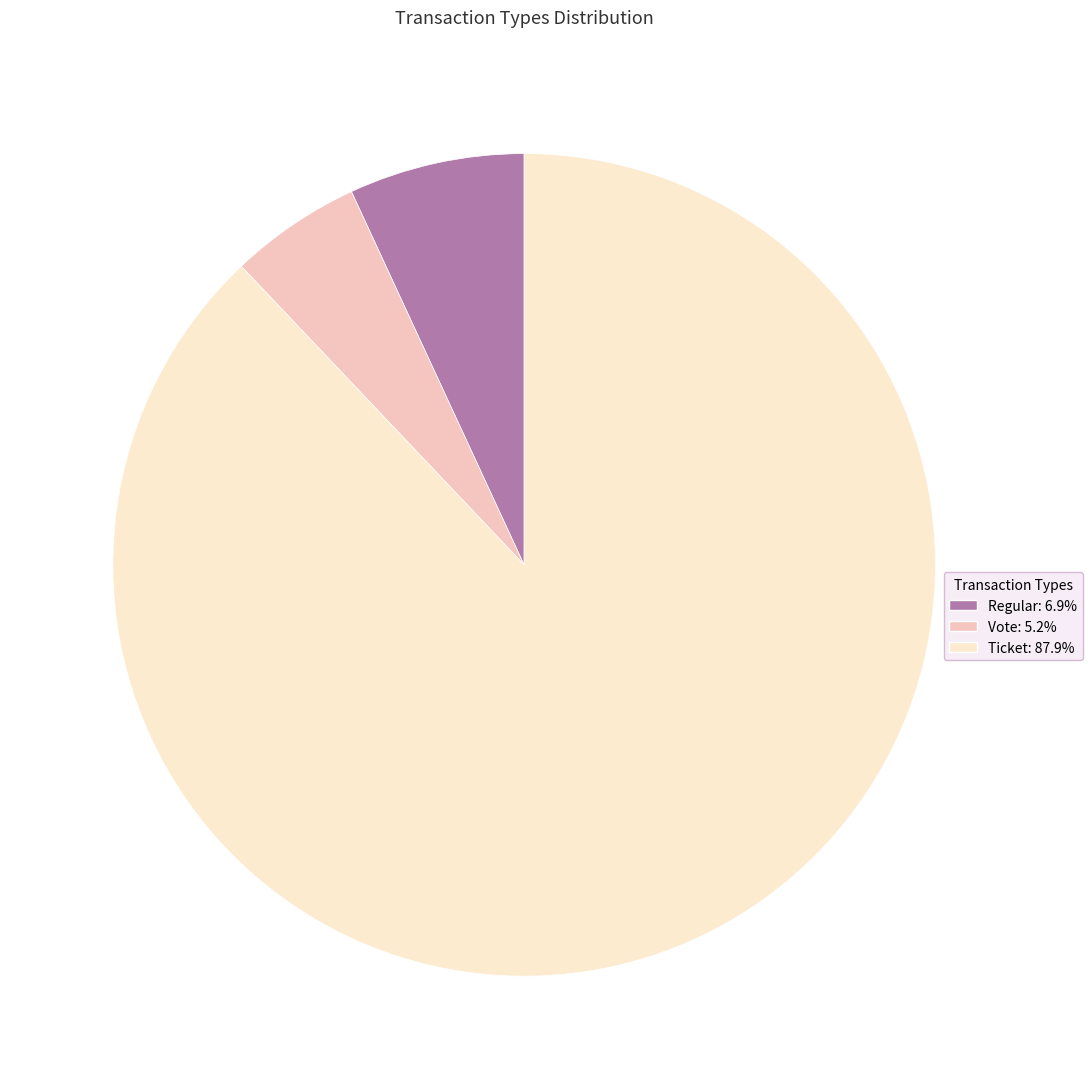

The Regular slice represents 7% of the pie. True or false?

True